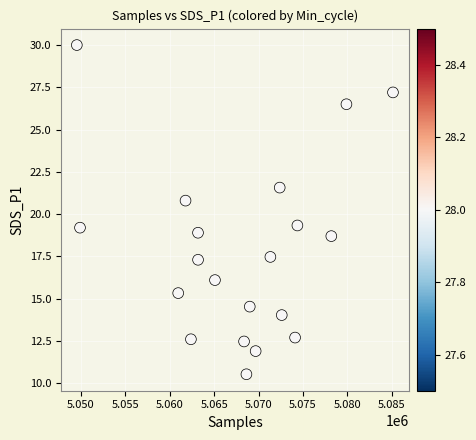

What is the range of Y values (max minus min)?

19.5